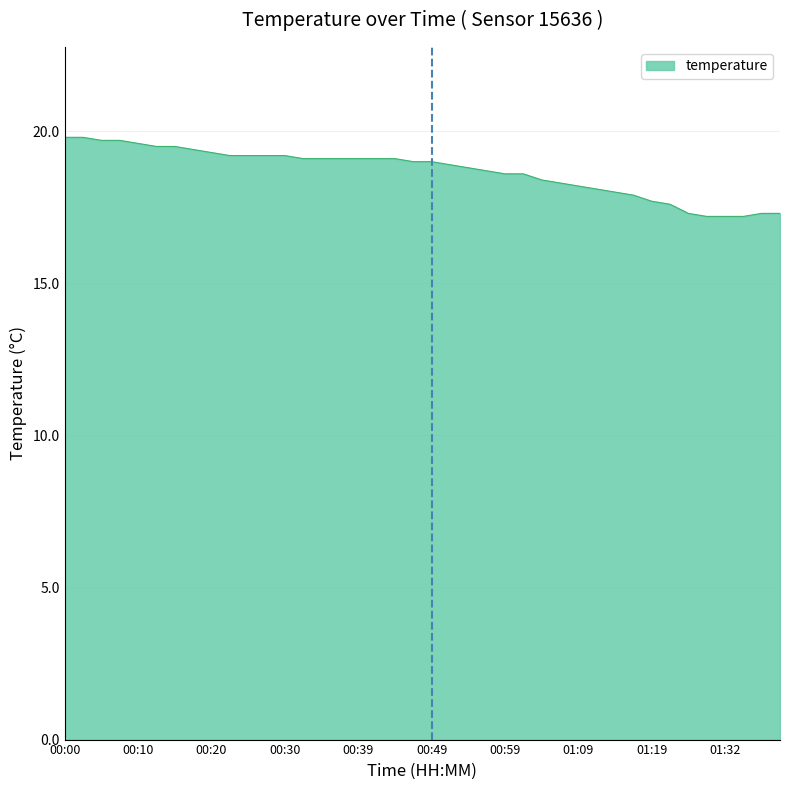

What is the smallest value displayed?

17.2